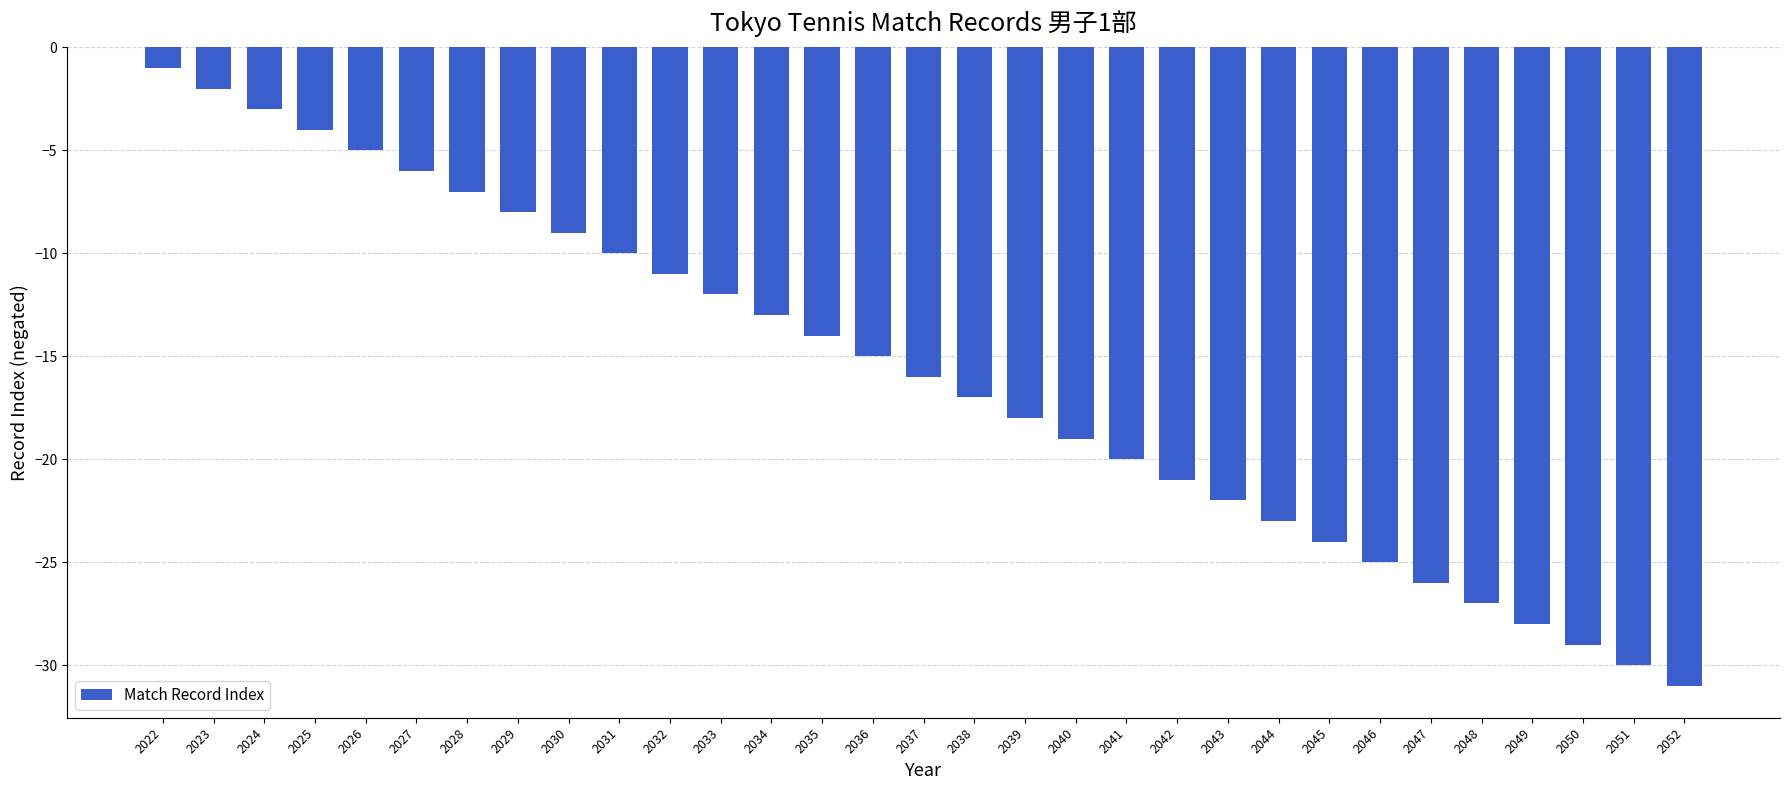

What value does the data have at 2024?

-3